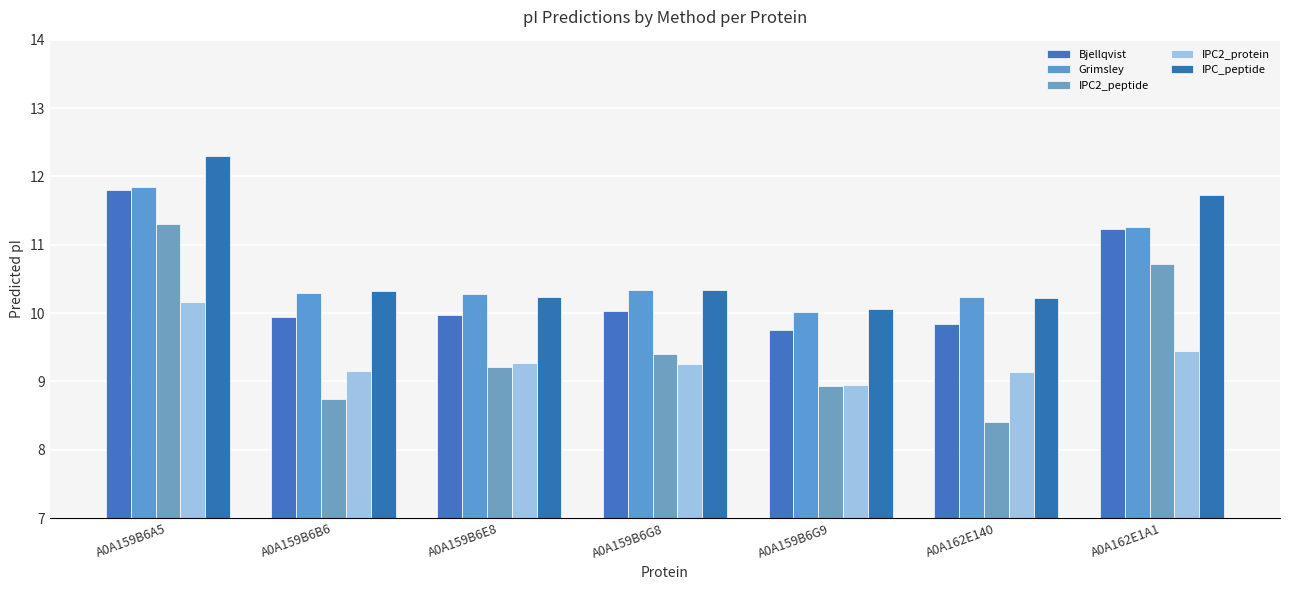

How many data points does each series have?

7